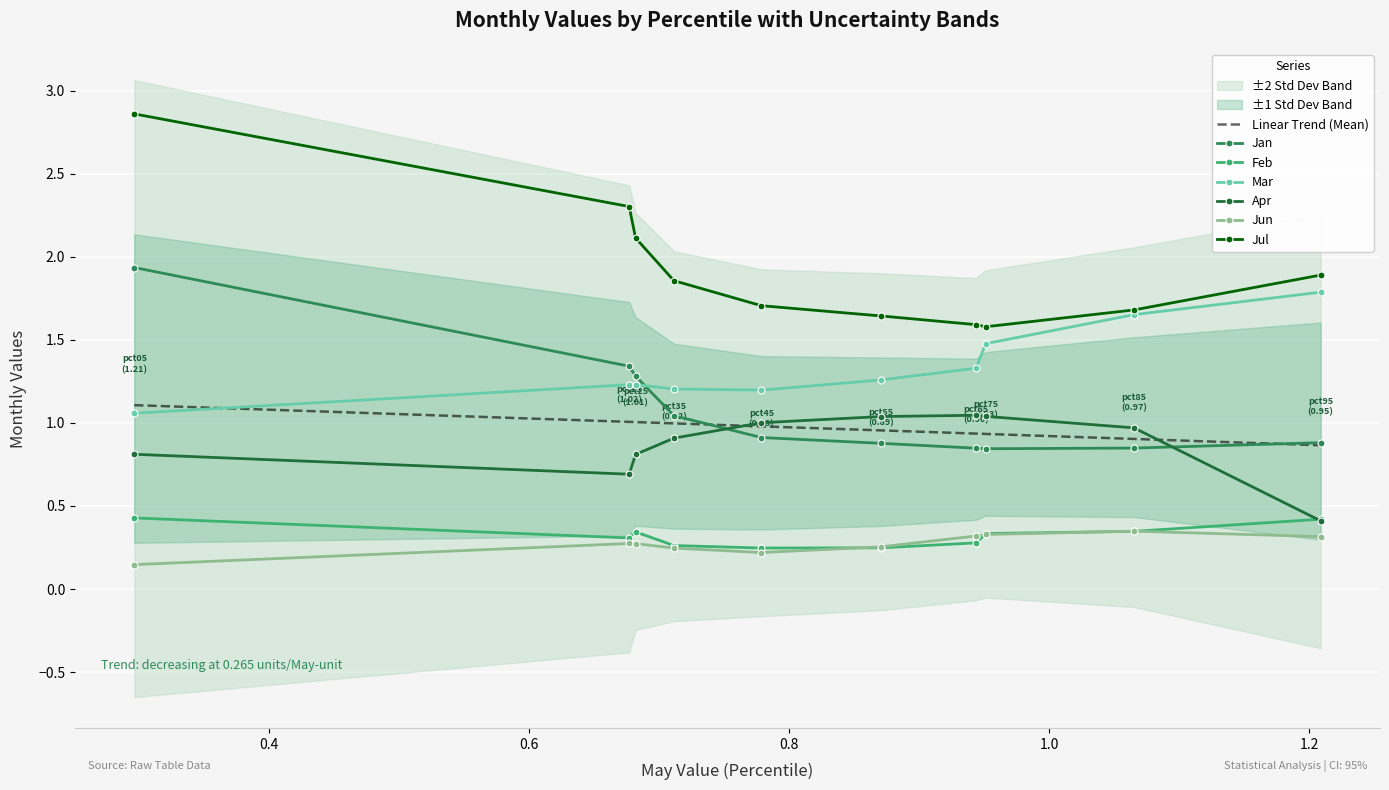

How many lines are shown in the chart?

6